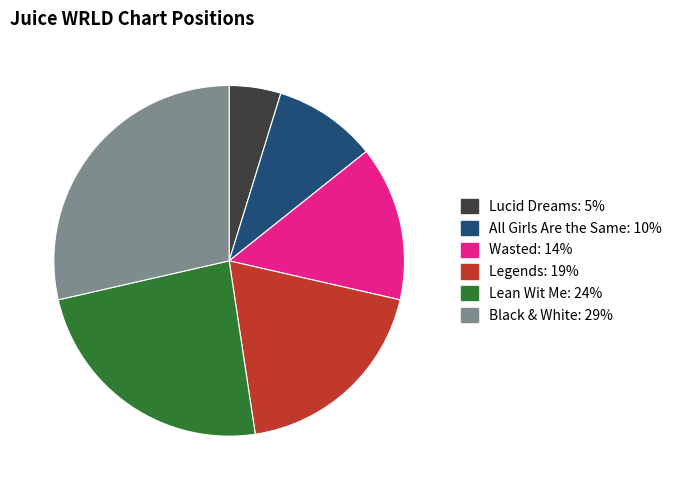

How many segments does this pie chart have?

6